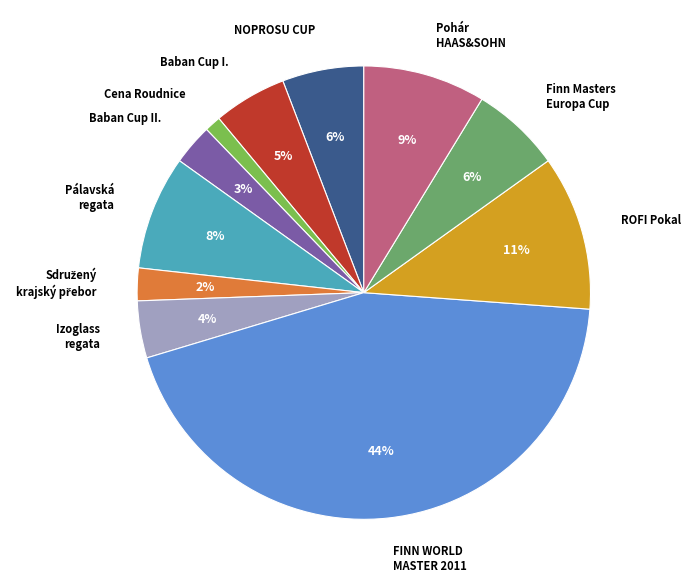

To the nearest percent, what portion does Finn Masters Europa Cup represent?

6%